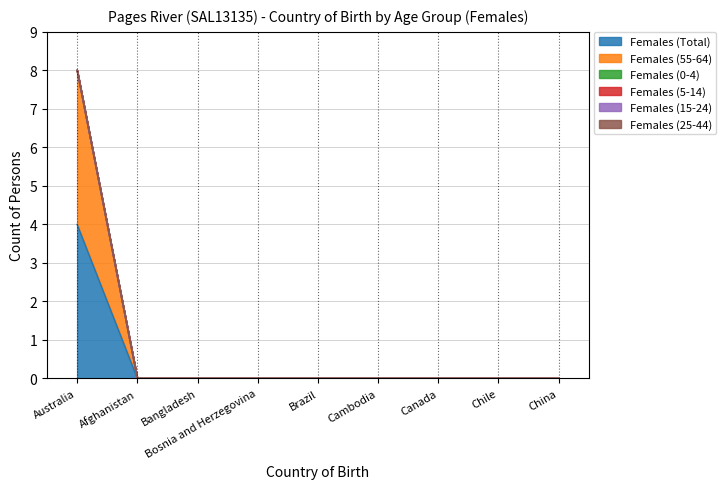

What position from the right is Bosnia and Herzegovina?

6